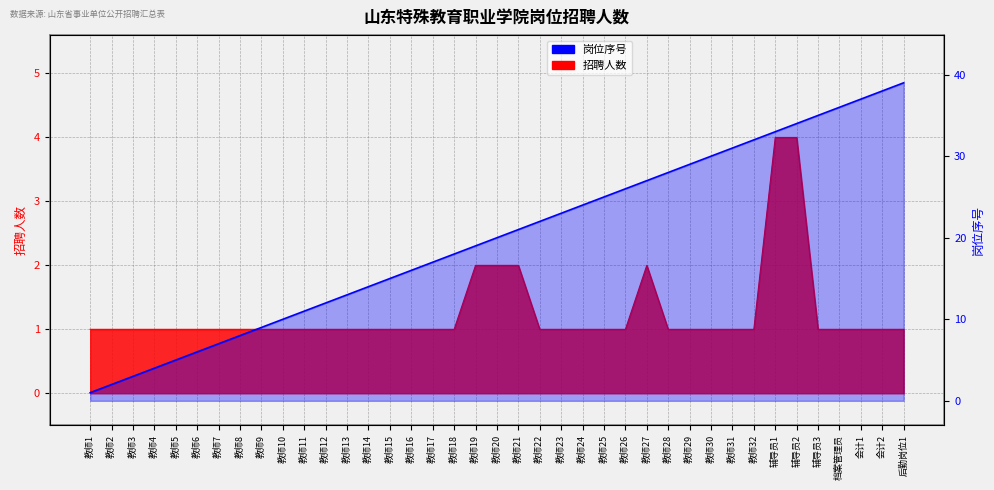

What is the difference between the 招聘人数 values at 教师27 and 教师17?

1